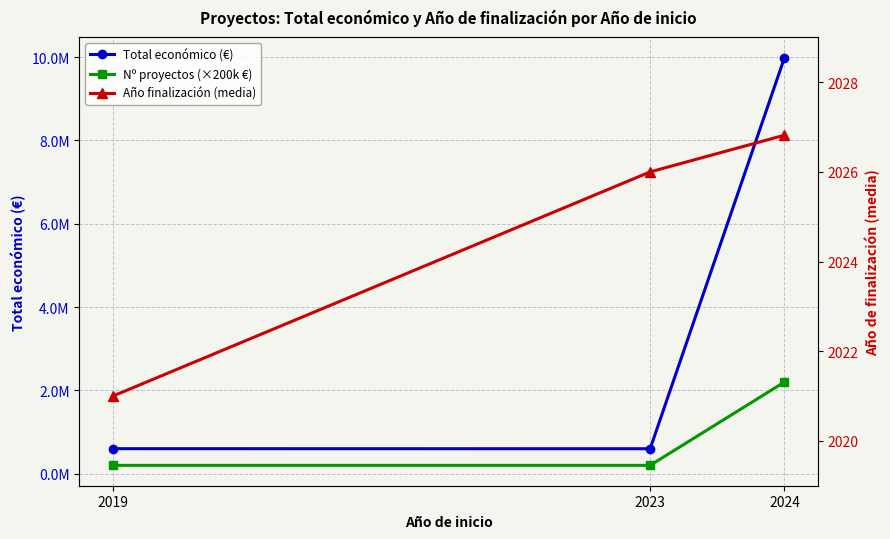

Is it true that Total económico (€) equals 600000.0 at 2019?

True